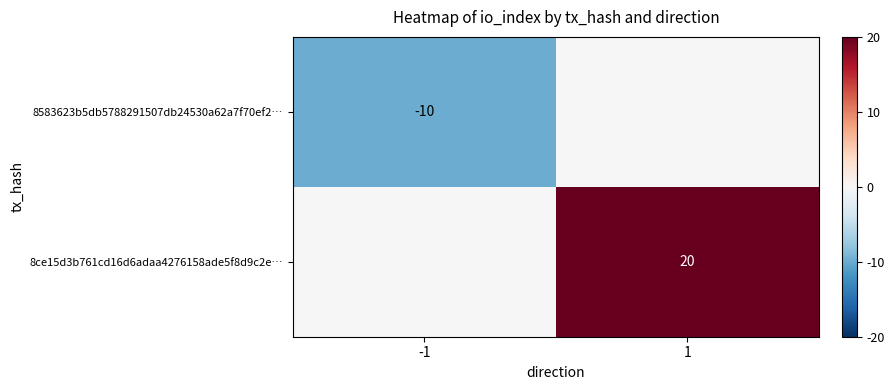

Is it true that 8ce15d3b761cd16d6adaa4276158ade5f8d9c2e… equals 36 at 1?

False